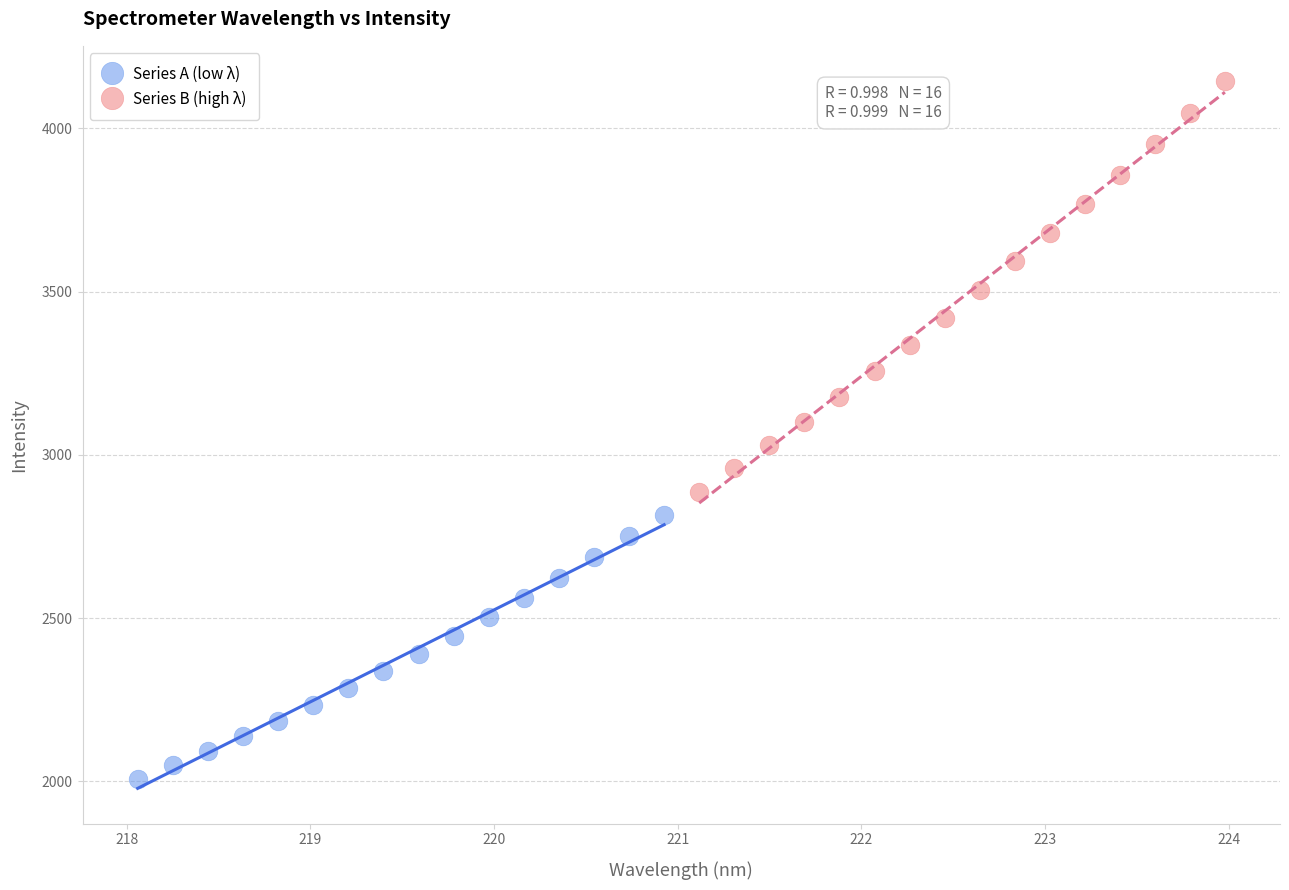

Which series contains the lowest Y value?

Series A (low λ)